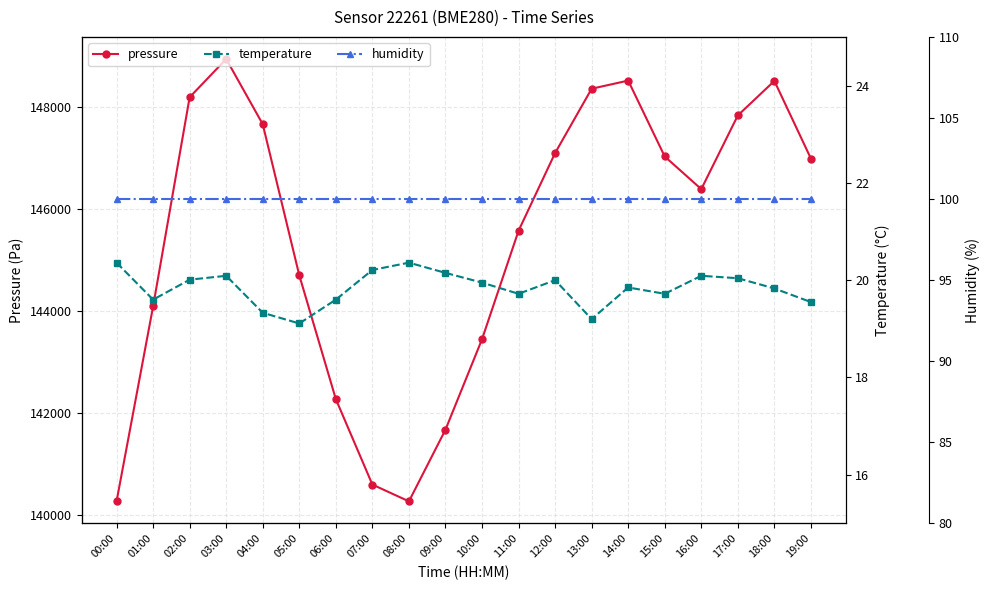

How many lines are shown in the chart?

3